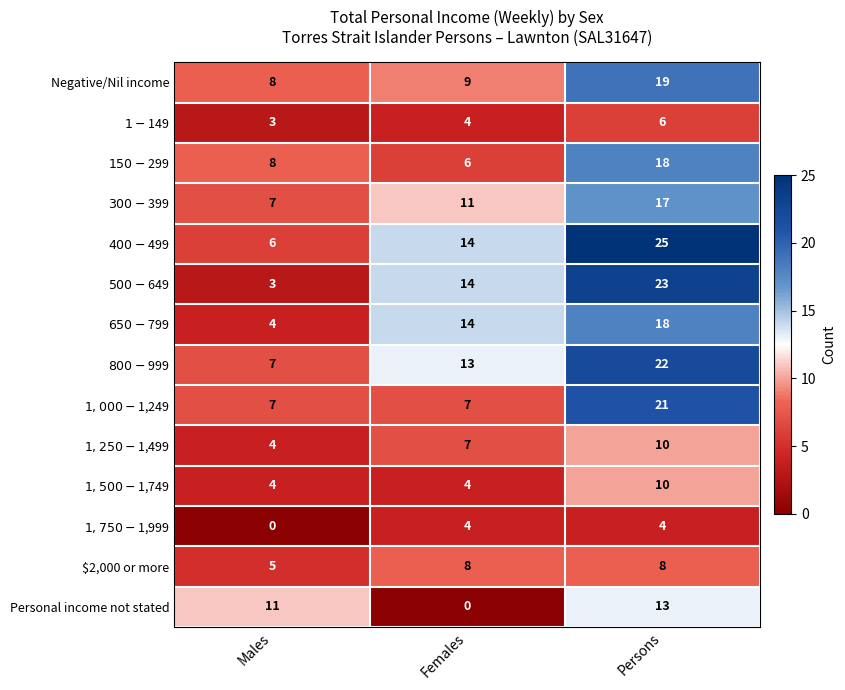

How many data points does each series have?

3